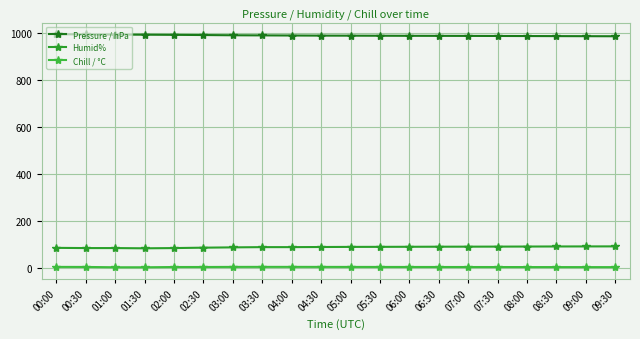

How many distinct data groups are displayed?

3